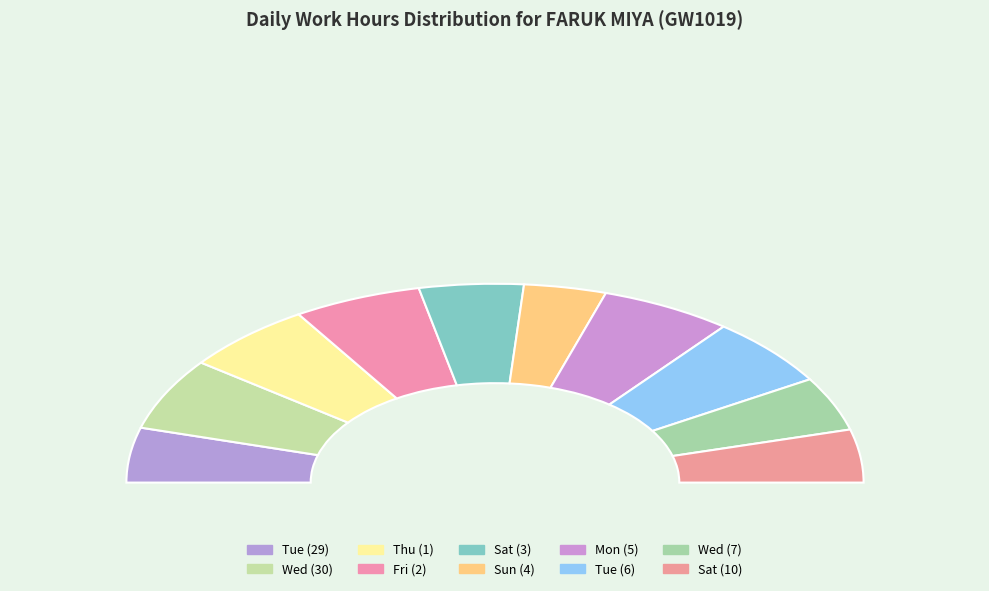

Between Sat (3) and Thu (1), which is larger?

Thu (1)